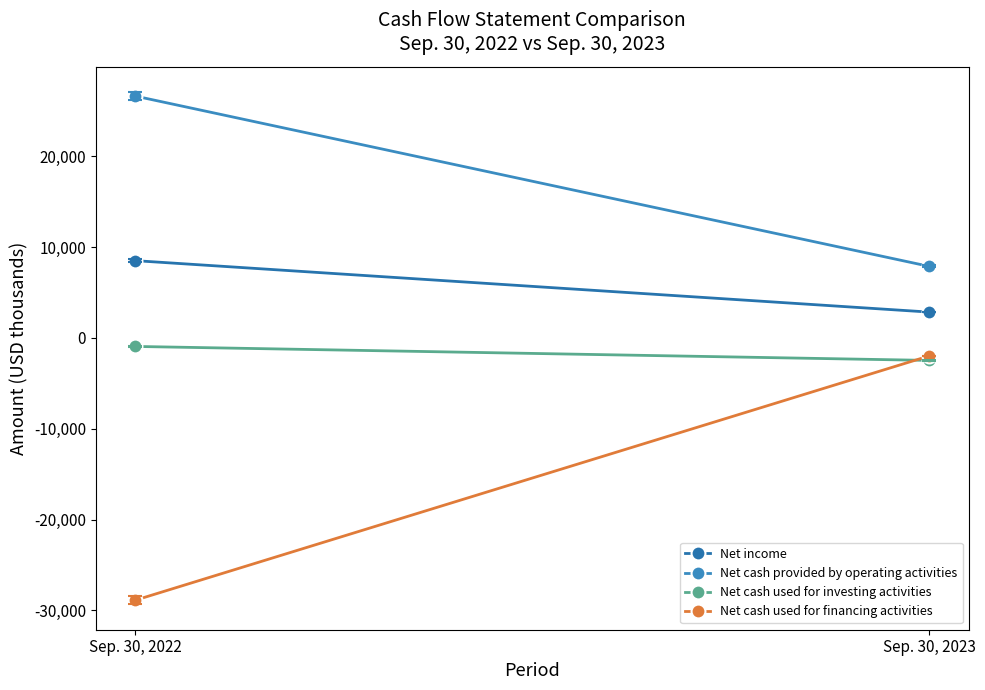

At which label is Net cash used for financing activities closest to -15423?

Sep. 30, 2022